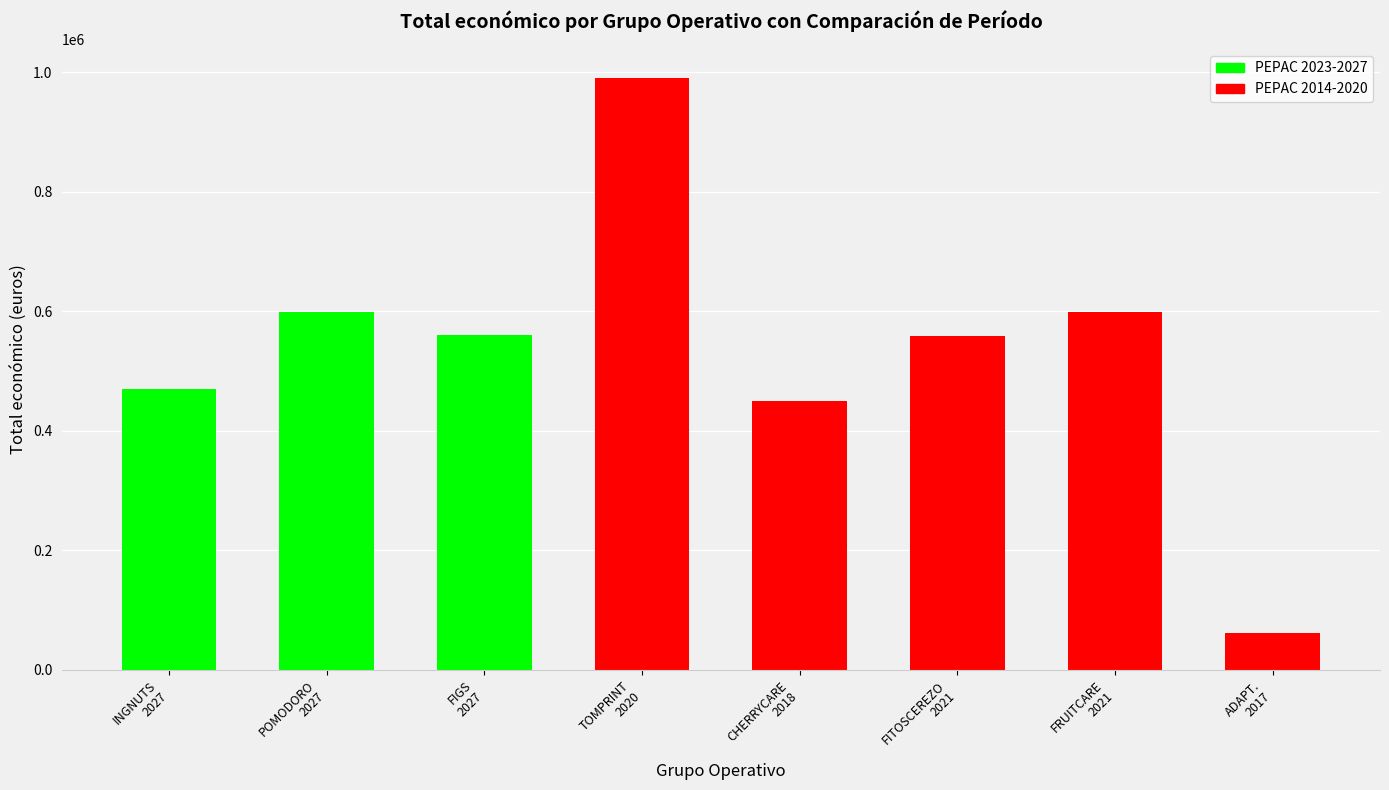

How many values are below 560529?

4